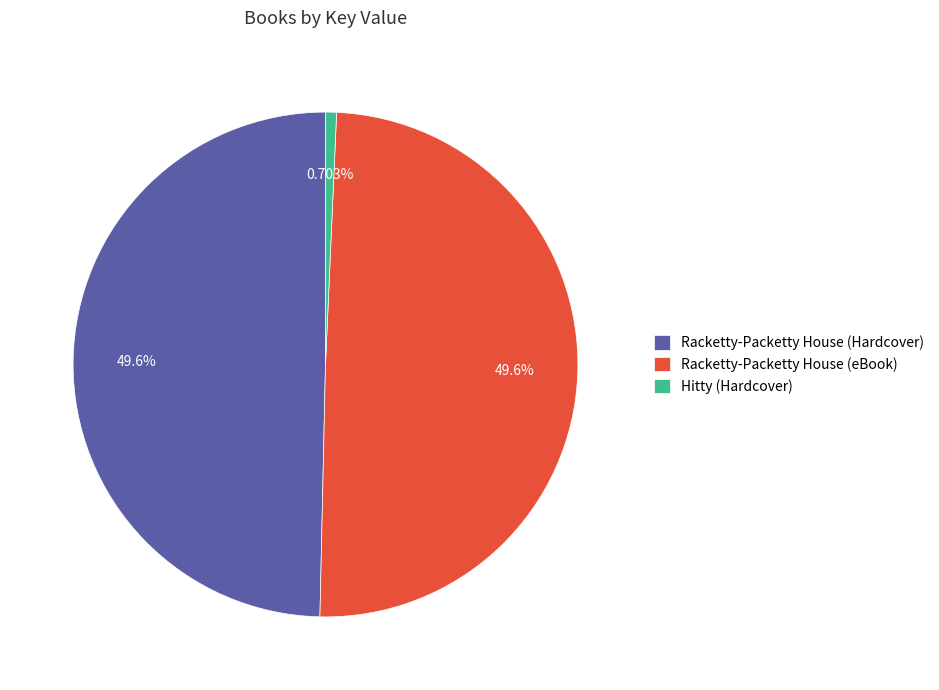

To the nearest percent, what is the average slice percentage?

33%